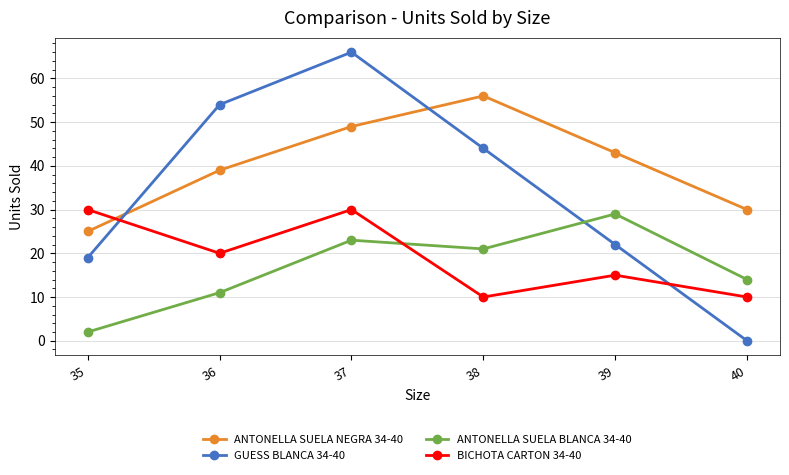

At which label does BICHOTA CARTON 34-40 first exceed 20?

35